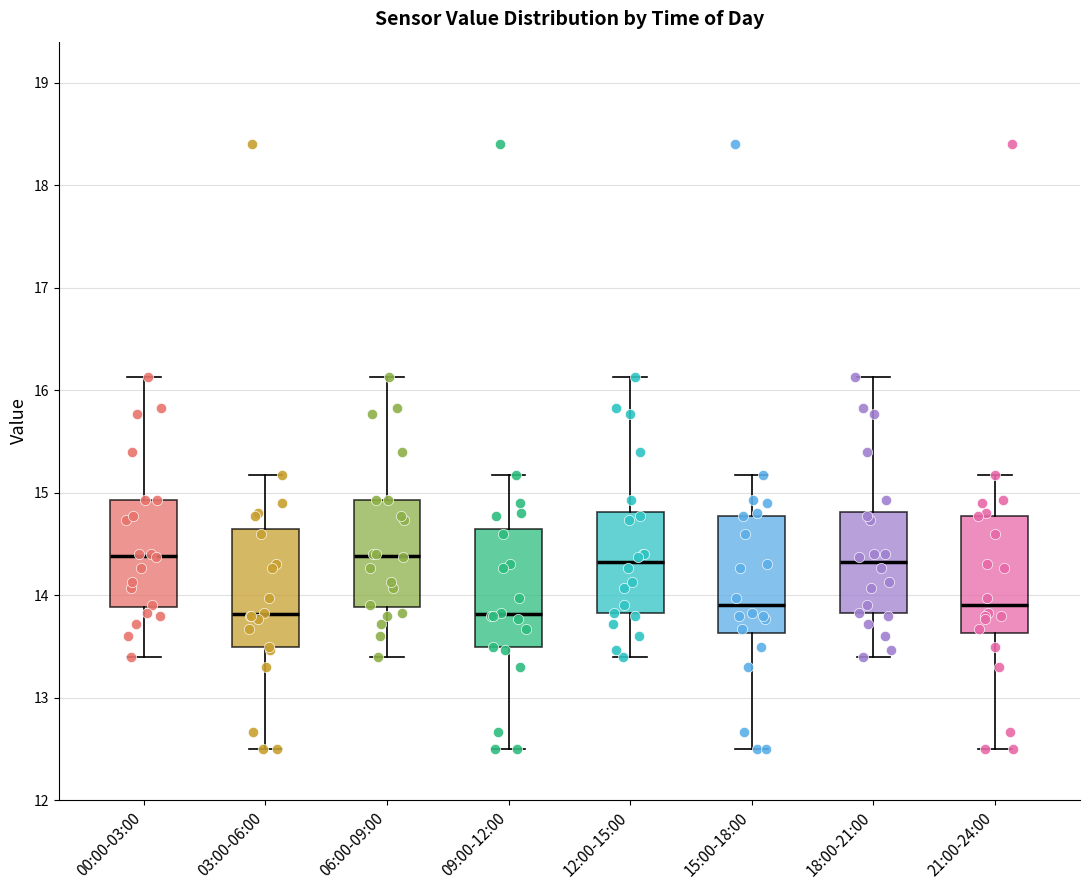

Reading left to right, read every box against the y-axis: the position of its median line, the range the box covers, and the ends of its whiskers. The values are not printed on the chart, so give them approximately, as read against the axis.

00:00-03:00: median 14.4, box 13.9 to 14.9, whiskers 13.4 to 16.1
03:00-06:00: median 13.8, box 13.5 to 14.6, whiskers 12.5 to 15.2
06:00-09:00: median 14.4, box 13.9 to 14.9, whiskers 13.4 to 16.1
09:00-12:00: median 13.8, box 13.5 to 14.6, whiskers 12.5 to 15.2
12:00-15:00: median 14.3, box 13.8 to 14.8, whiskers 13.4 to 16.1
15:00-18:00: median 13.9, box 13.6 to 14.8, whiskers 12.5 to 15.2
18:00-21:00: median 14.3, box 13.8 to 14.8, whiskers 13.4 to 16.1
21:00-24:00: median 13.9, box 13.6 to 14.8, whiskers 12.5 to 15.2